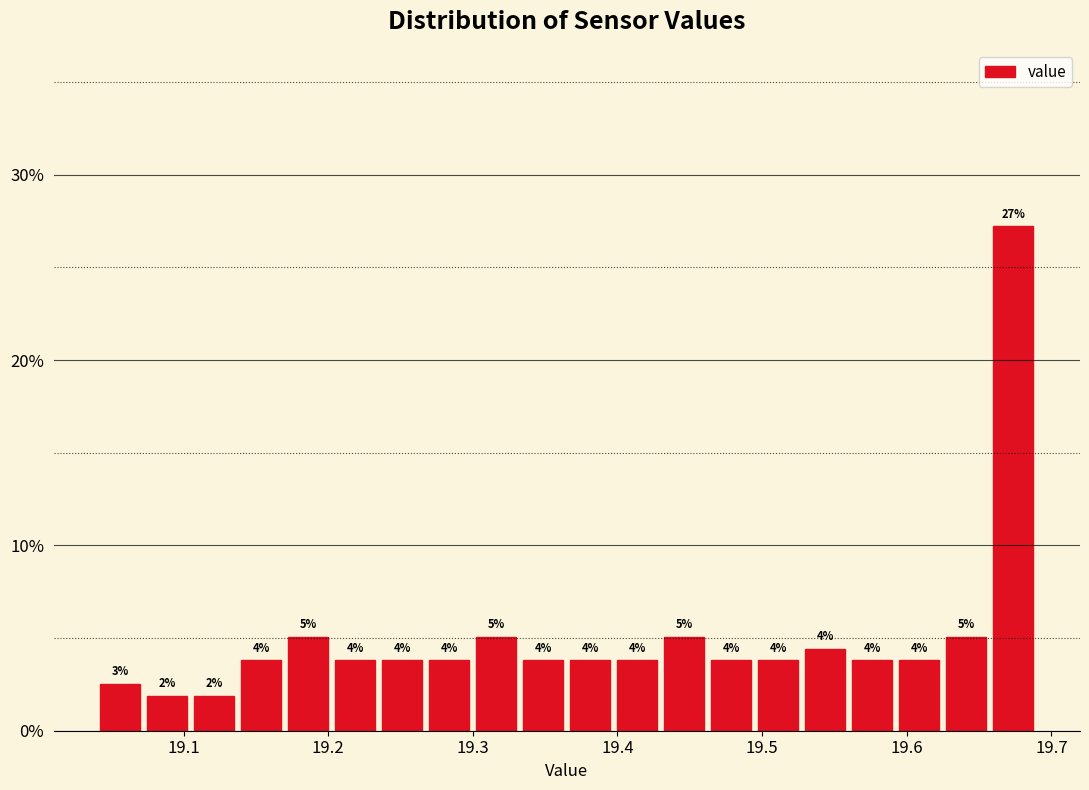

Around what value on the x-axis is the tallest bar? Give the approximate position of its centre, as read against the axis.

19.67